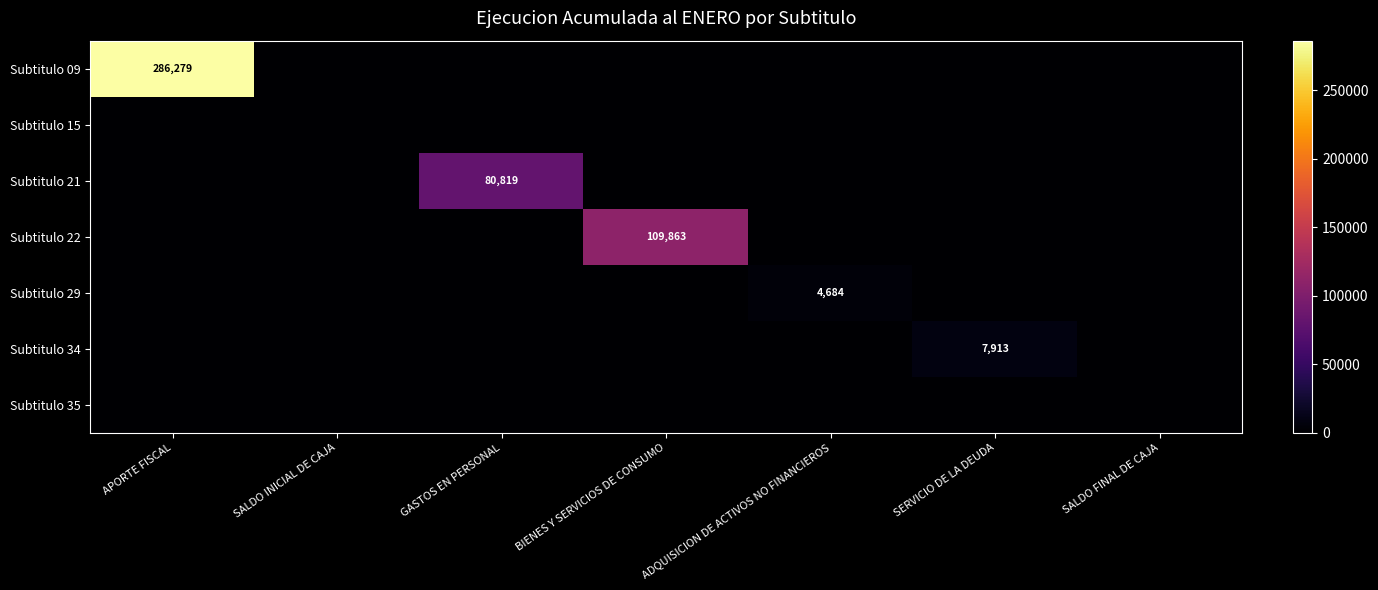

List the series in order of their peak value, highest first.

Subtitulo 09, Subtitulo 22, Subtitulo 21, Subtitulo 34, Subtitulo 29, Subtitulo 15, Subtitulo 35